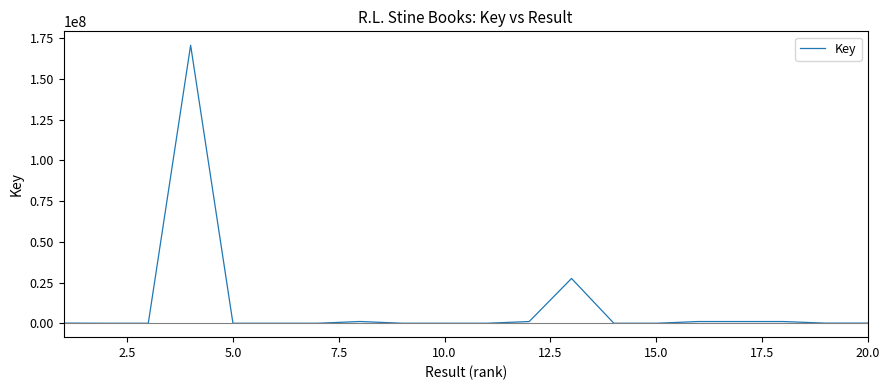

What is the difference between the maximum and minimum values?

170755340